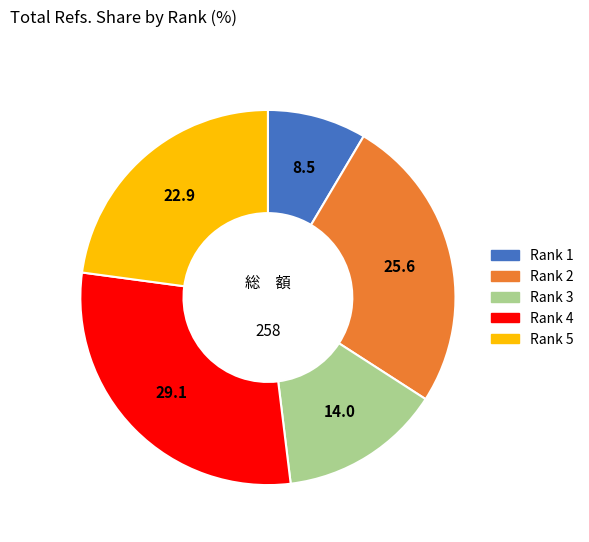

Which slice is the largest?

Rank 4